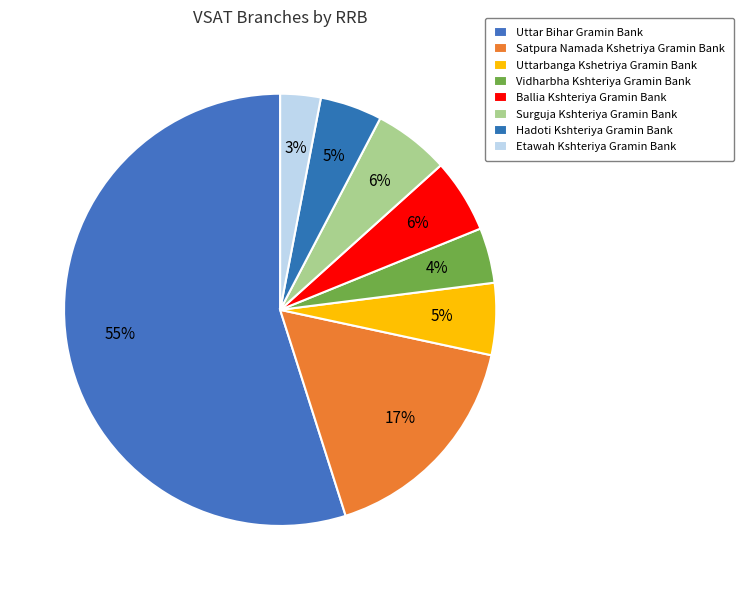

How much of the chart is everything except Ballia Kshteriya Gramin Bank?

94.5%